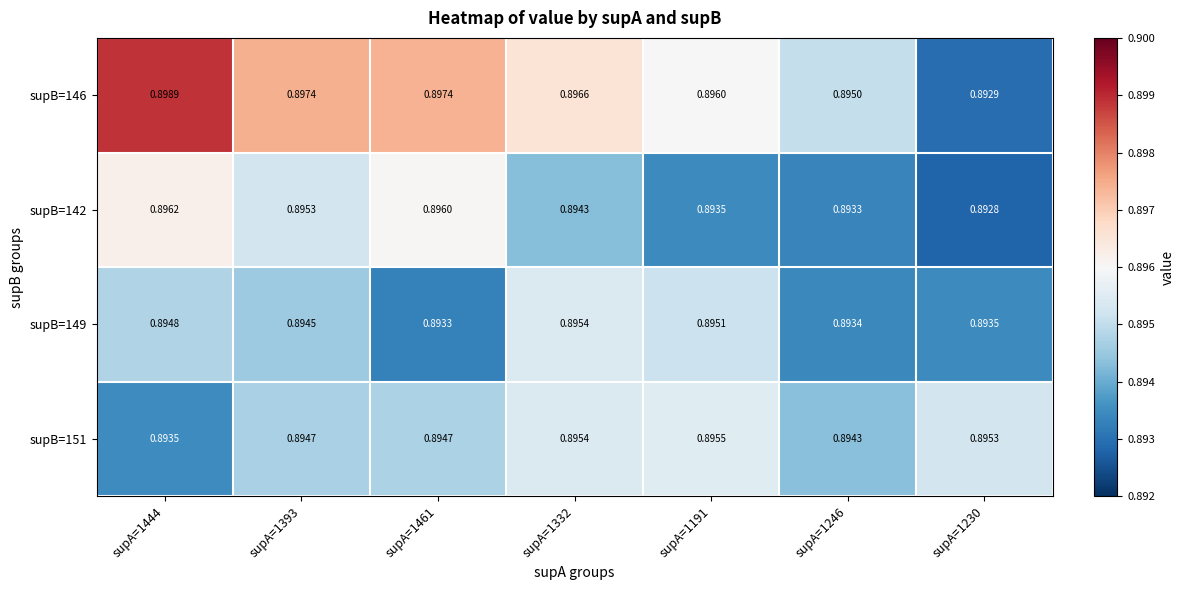

Reading left to right, list all the values displayed in this chart.

supB=146: supA=1444=0.9	supA=1393=0.9	supA=1461=0.9	supA=1332=0.9	supA=1191=0.9	supA=1246=0.9	supA=1230=0.9
supB=142: supA=1444=0.9	supA=1393=0.9	supA=1461=0.9	supA=1332=0.9	supA=1191=0.9	supA=1246=0.9	supA=1230=0.9
supB=149: supA=1444=0.9	supA=1393=0.9	supA=1461=0.9	supA=1332=0.9	supA=1191=0.9	supA=1246=0.9	supA=1230=0.9
supB=151: supA=1444=0.9	supA=1393=0.9	supA=1461=0.9	supA=1332=0.9	supA=1191=0.9	supA=1246=0.9	supA=1230=0.9